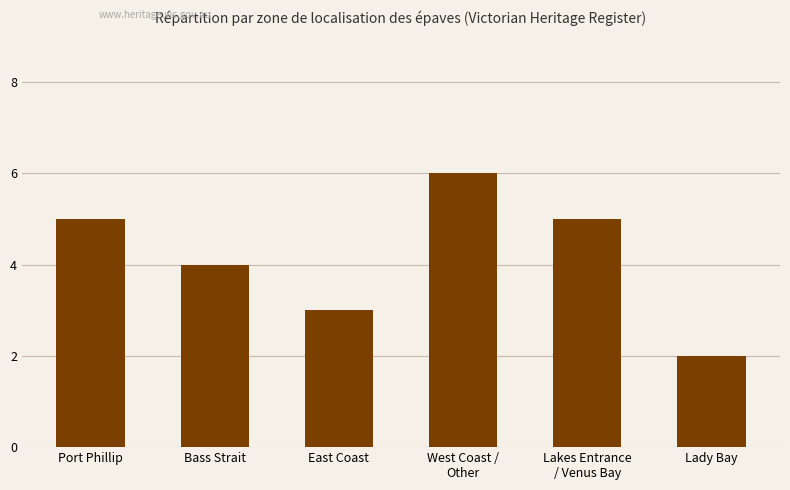

Reading right to left, what are all the values shown in this chart?

Lady Bay=2	Lakes Entrance
/ Venus Bay=5	West Coast /
Other=6	East Coast=3	Bass Strait=4	Port Phillip=5